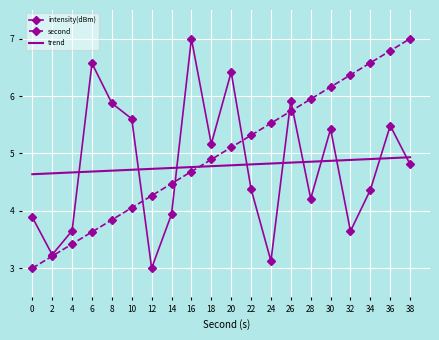

Where does the second series first go above 5?

20